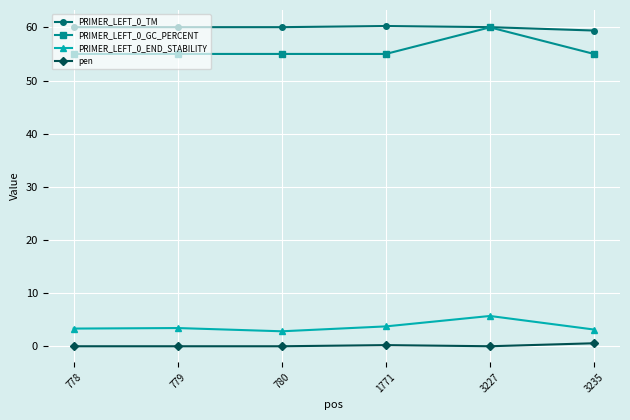

What is the total value across all series at 779?

118.5